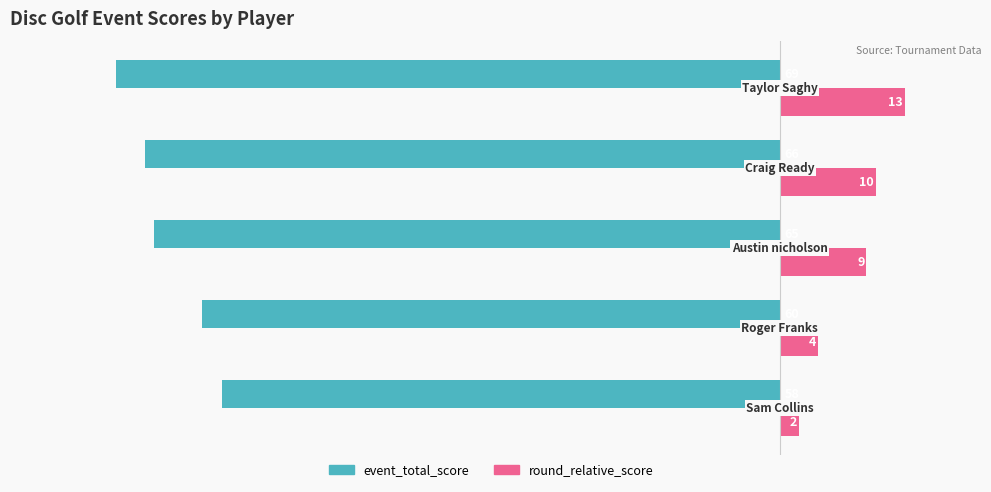

What is the average value of the round_relative_score series?

8